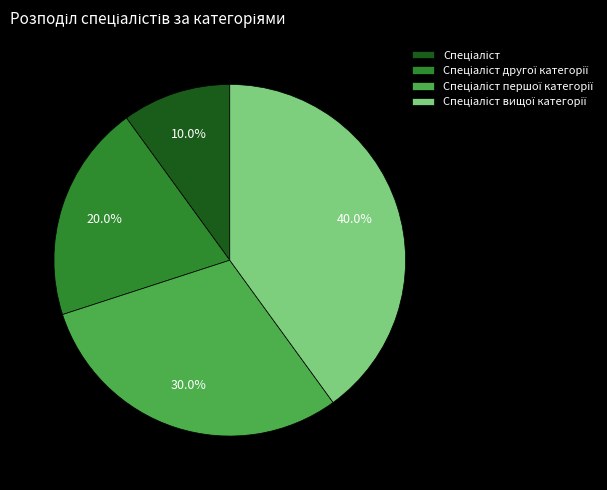

Is there a majority slice in this chart?

No